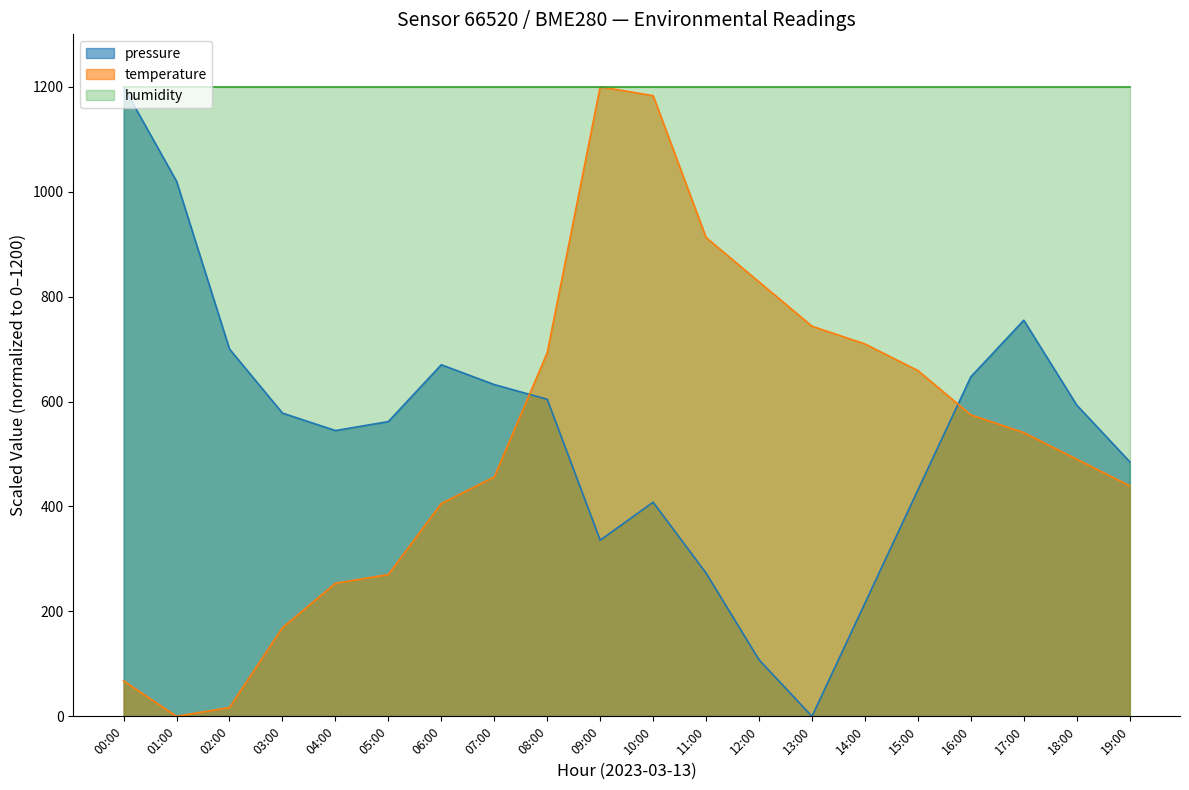

The value of pressure at 02:00 is 276.8. True or false?

False